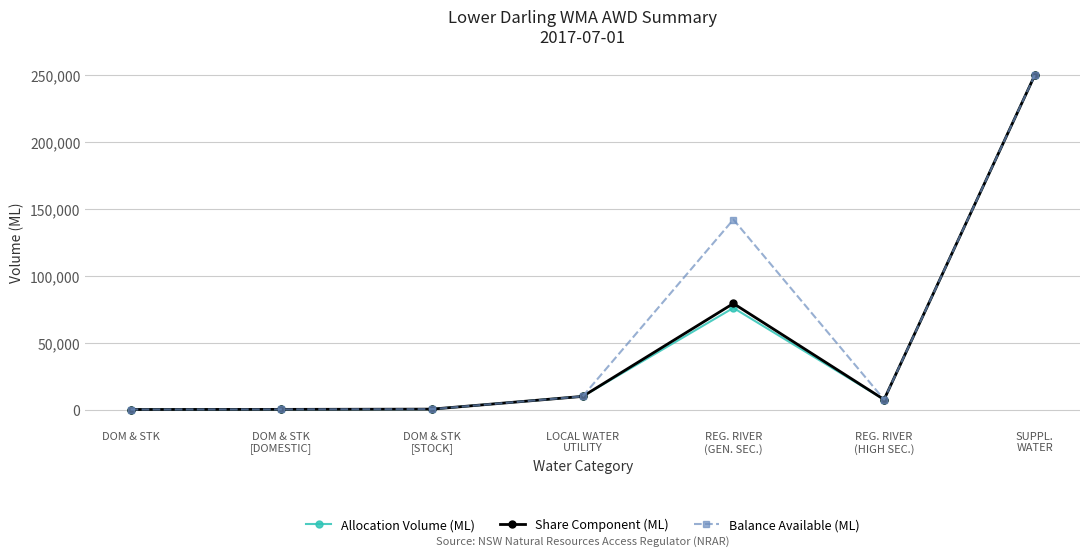

What is the difference between the second highest and second lowest values in the Allocation Volume (ML) series?

75782